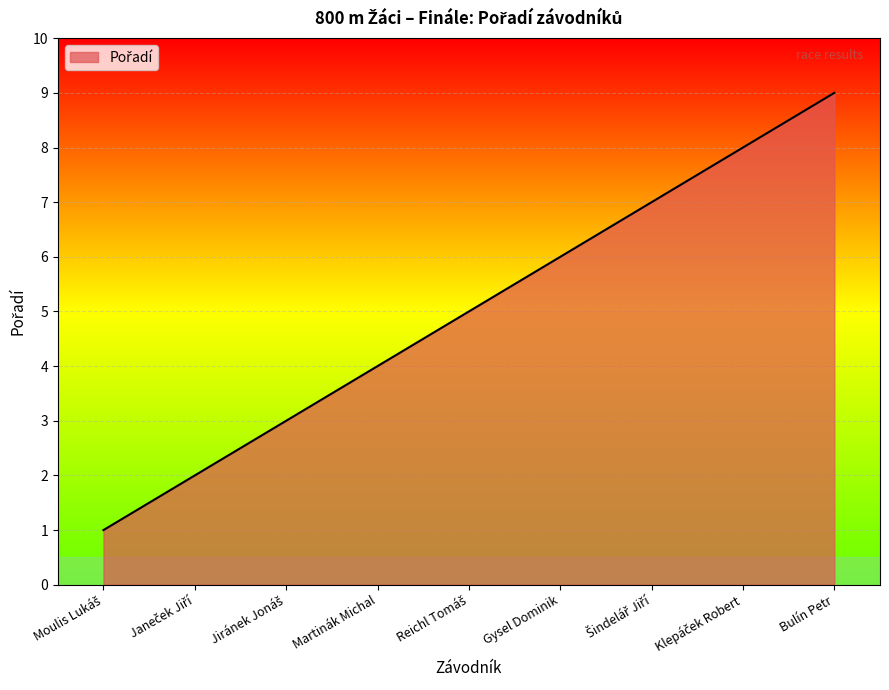

What is the greatest value displayed?

9